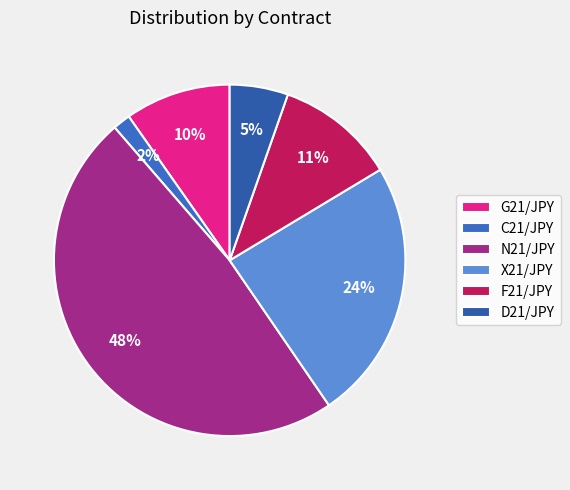

Does G21/JPY represent more than half of the total?

No